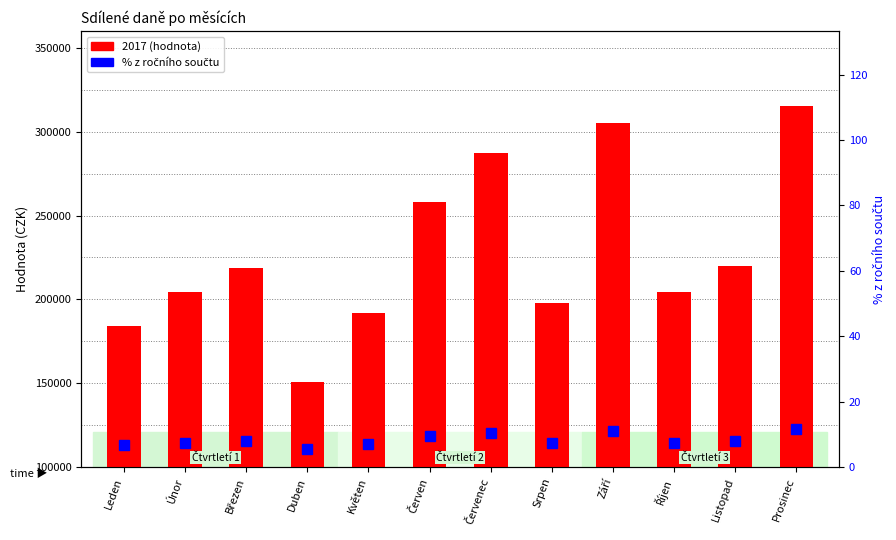

Where is the data nearest to the value 8?

Březen